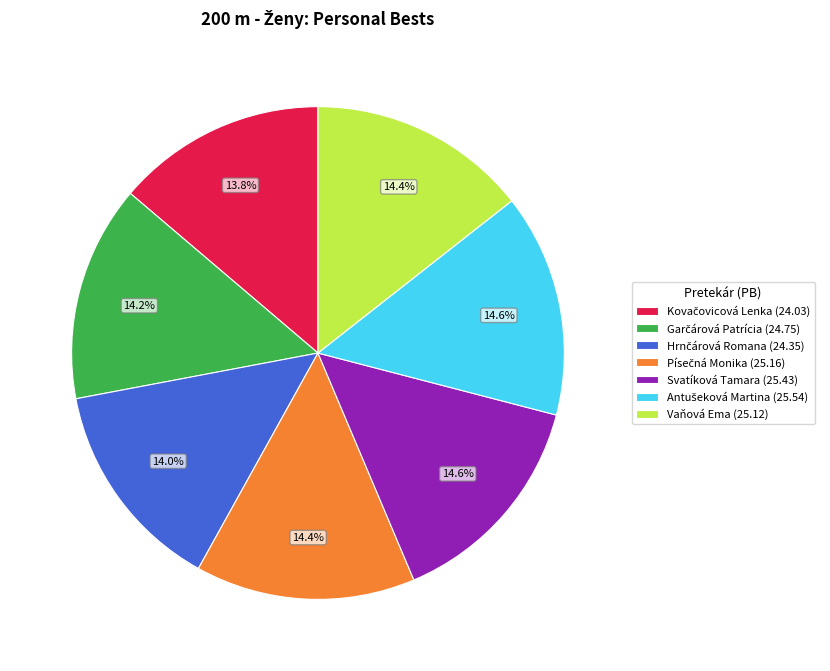

Does any single category account for the majority?

No